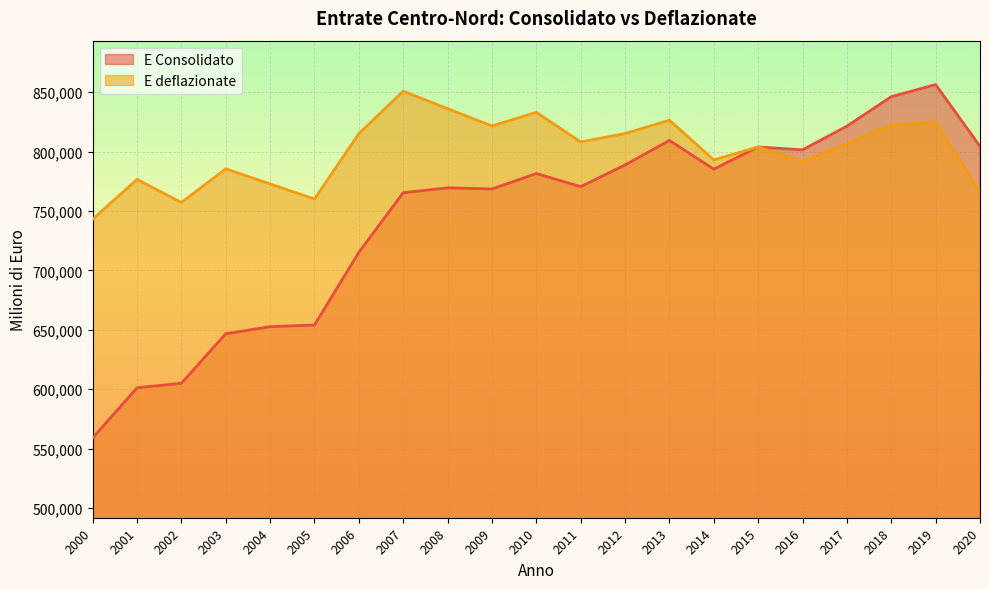

Rank the series at 2018 from highest to lowest value.

E Consolidato, E deflazionate